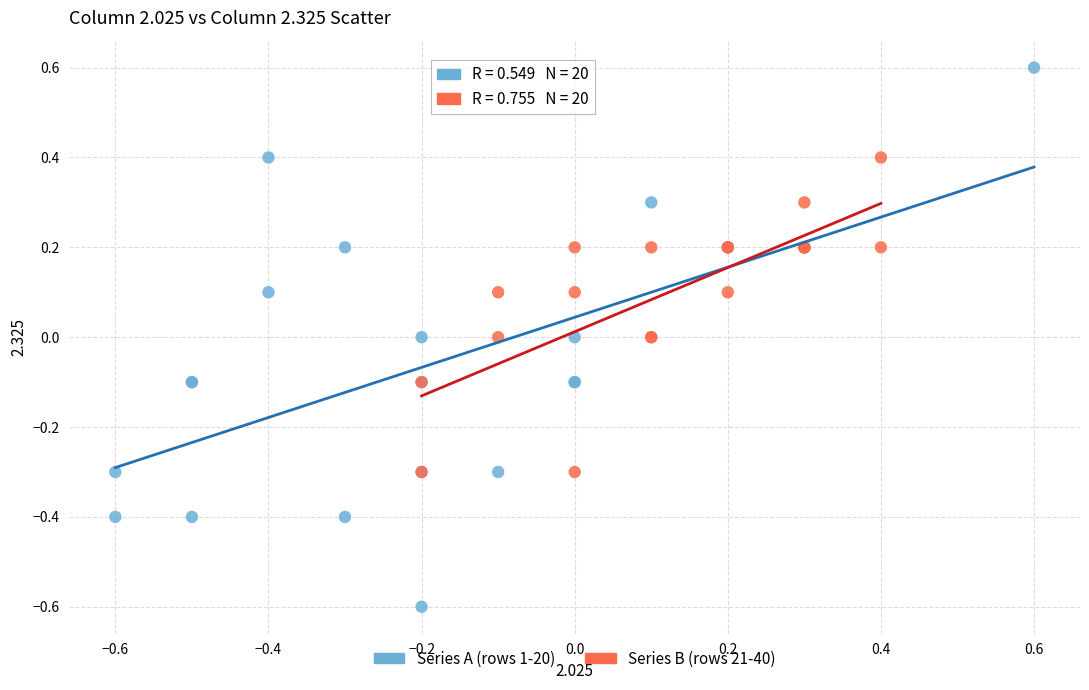

Which series reaches the minimum Y coordinate?

Series A (rows 1-20)